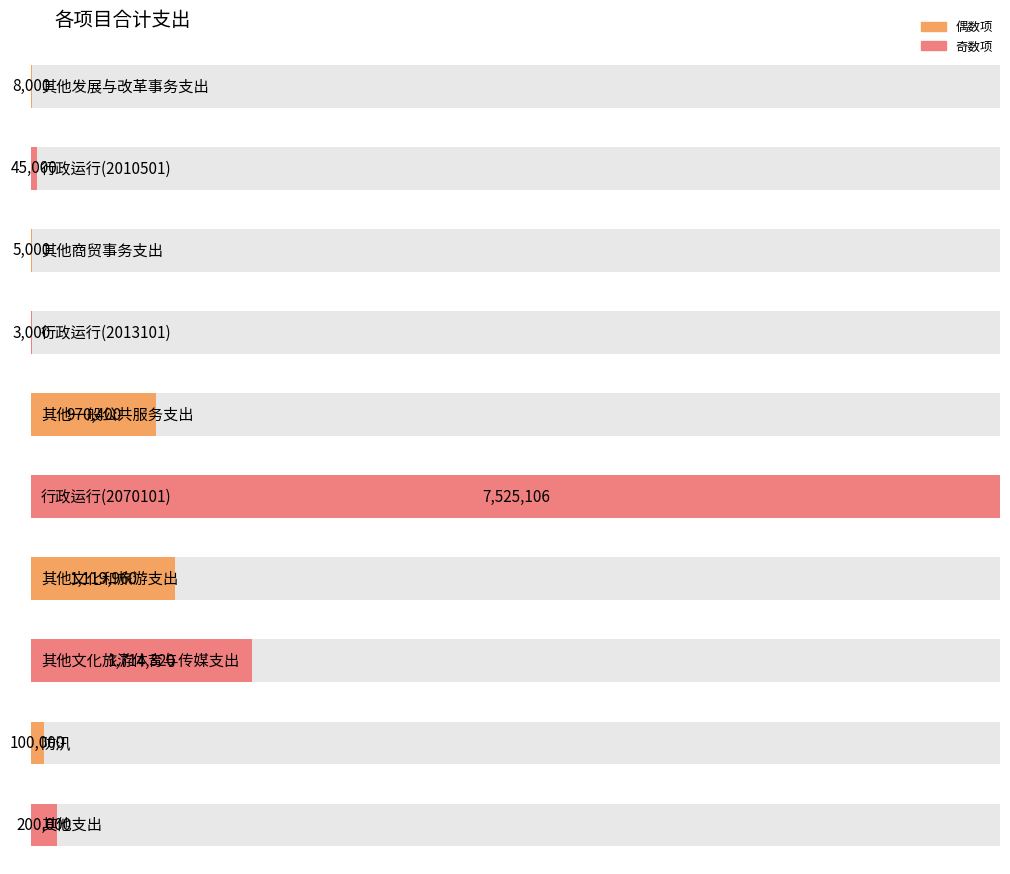

Rank the categories by value from lowest to highest.

行政运行(2013101), 其他商贸事务支出, 其他发展与改革事务支出, 行政运行(2010501), 防汛, 其他支出, 其他一般公共服务支出, 其他文化和旅游支出, 其他文化旅游体育与传媒支出, 行政运行(2070101)